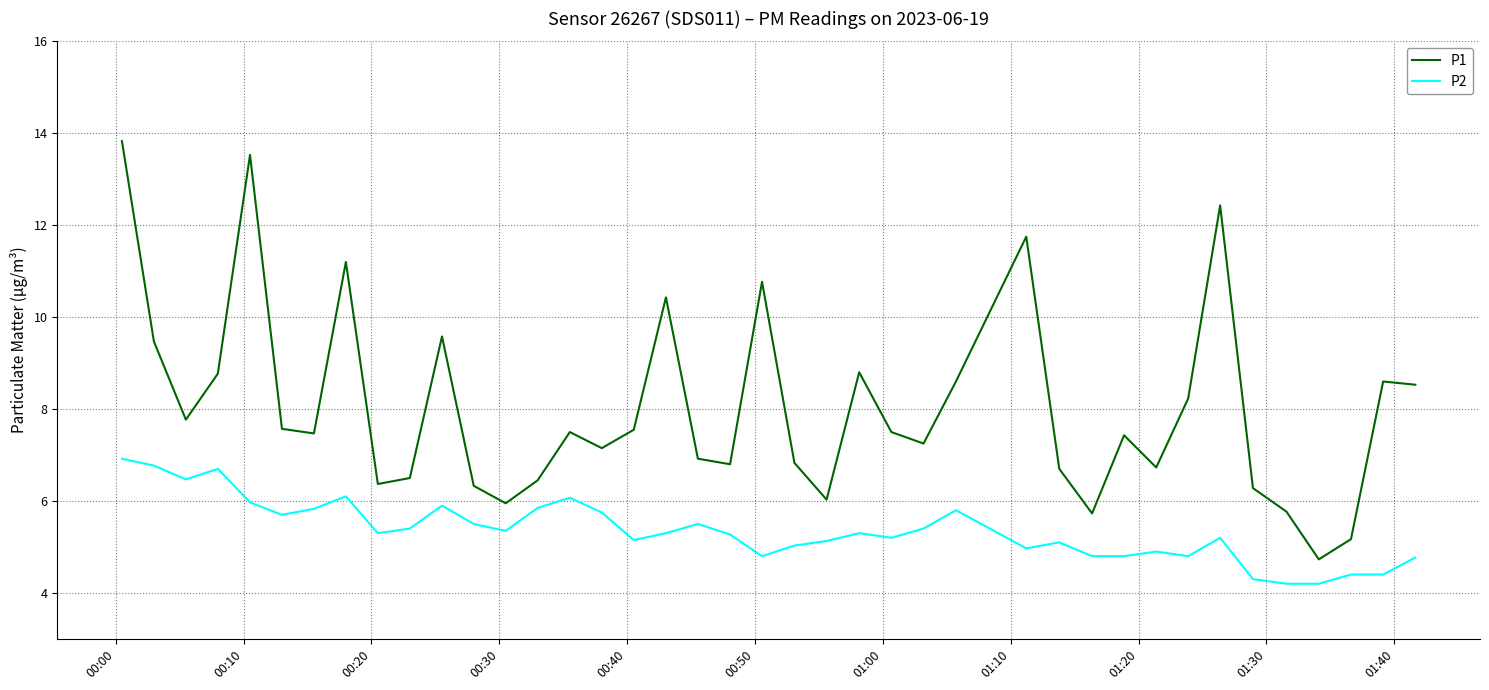

Rank the series by their maximum value, from lowest to highest.

P2, P1